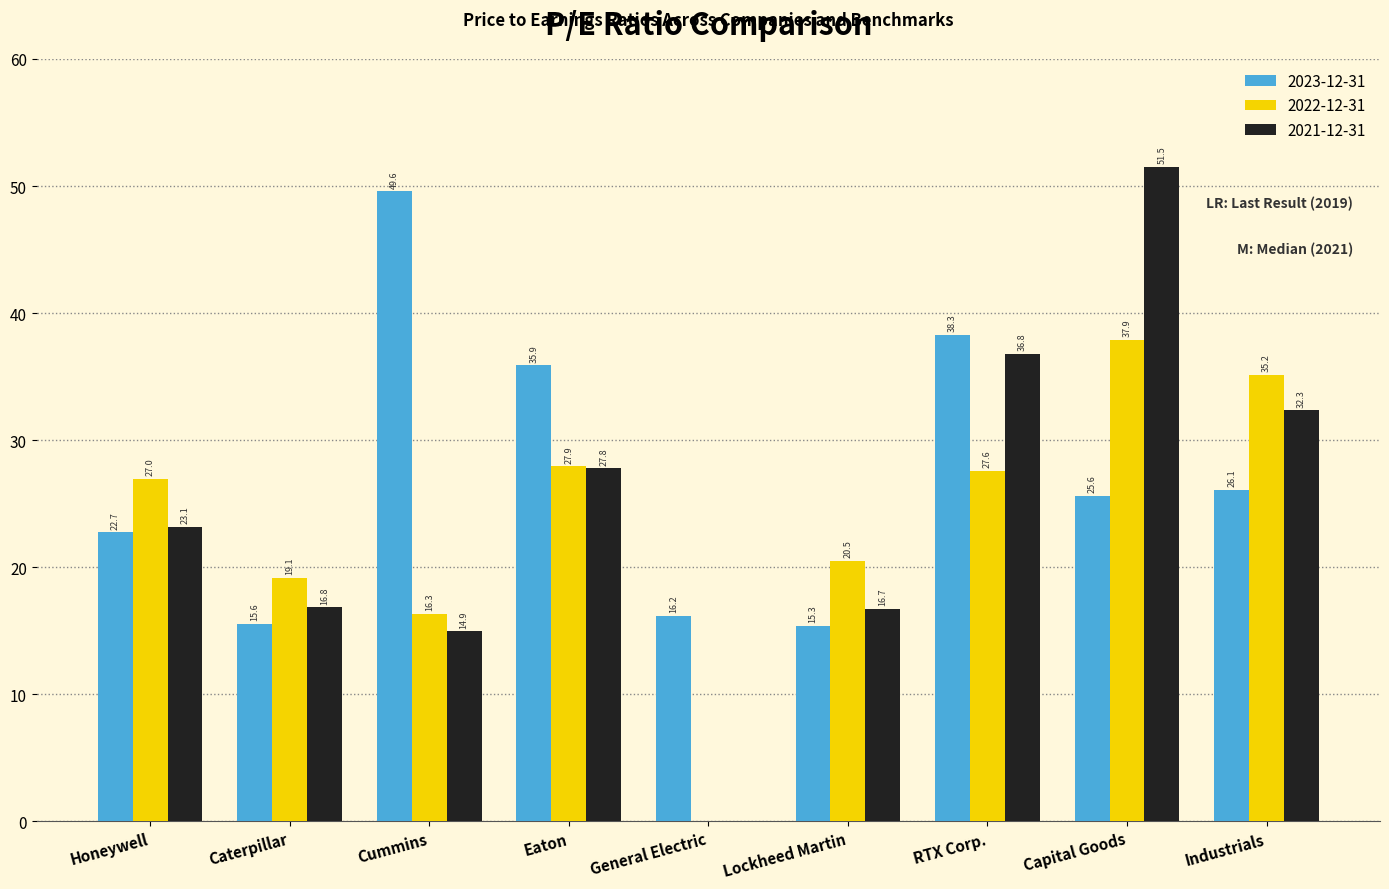

What is the approximate value of 2023-12-31 at Eaton?

35.9